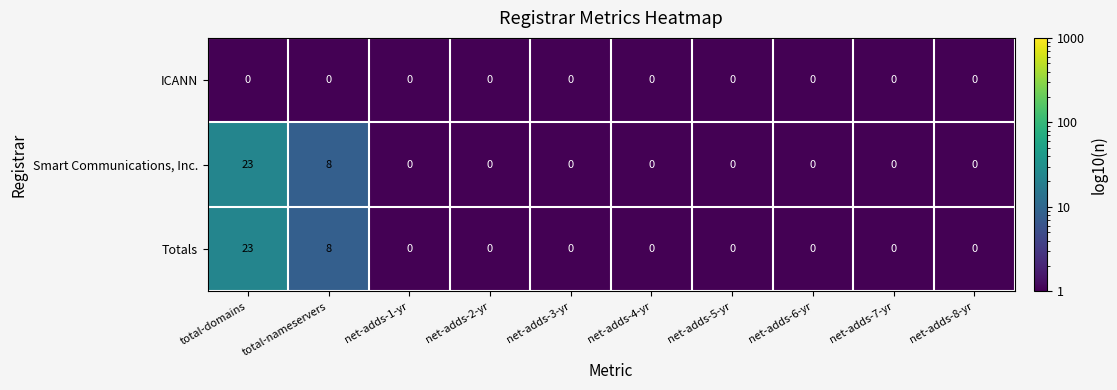

At how many categories does at least one series exceed 9?

1